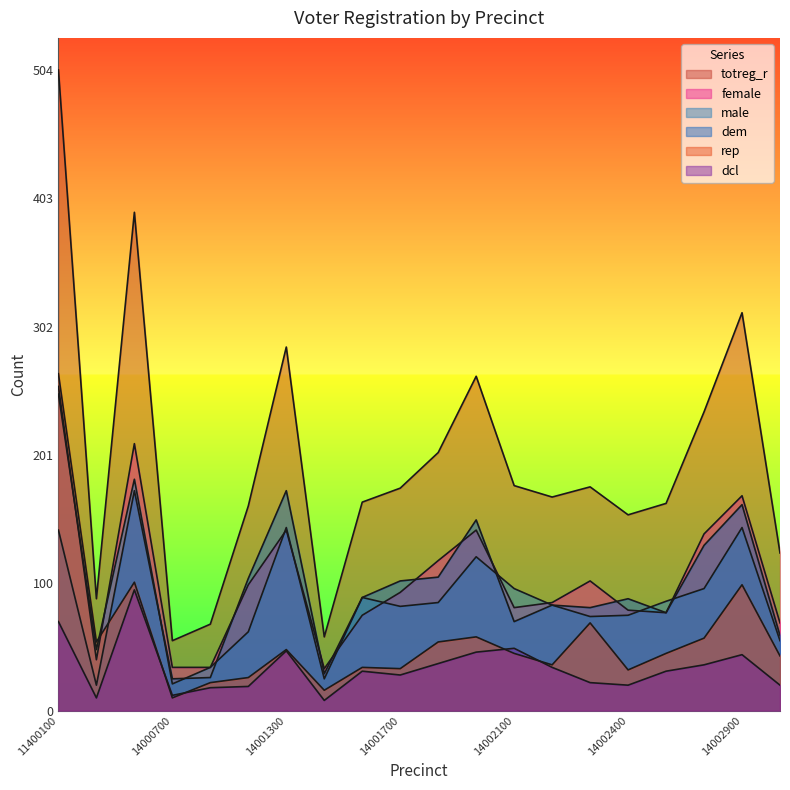

Reading right to left, extract all data points from this chart.

totreg_r: 124	313	235	163	154	176	168	177	263	203	175	164	58	286	161	68	55	392	88	504
female: 69	169	139	77	79	102	85	81	142	118	93	75	33	142	99	34	34	210	40	255
male: 55	144	96	86	75	74	83	96	121	85	82	89	25	144	62	34	21	182	48	249
dem: 59	162	130	77	88	81	83	70	150	105	102	89	29	173	104	26	25	173	20	142
rep: 43	99	57	45	32	69	36	45	58	54	33	34	16	48	26	22	10	101	54	265
dcl: 20	44	36	31	20	22	34	49	46	37	28	31	8	47	19	18	12	95	10	70